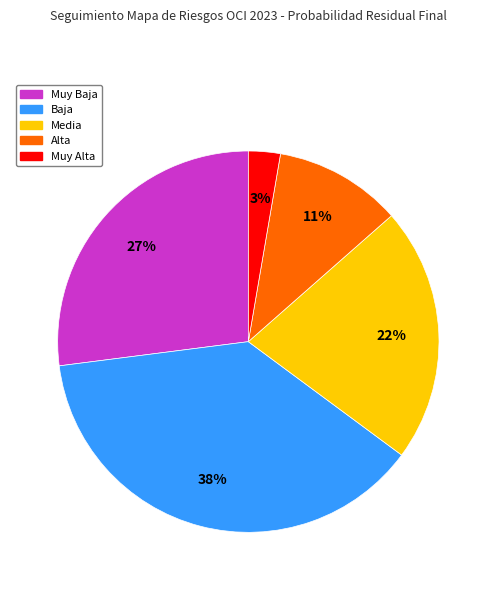

To the nearest percent, what is the average slice percentage?

20%